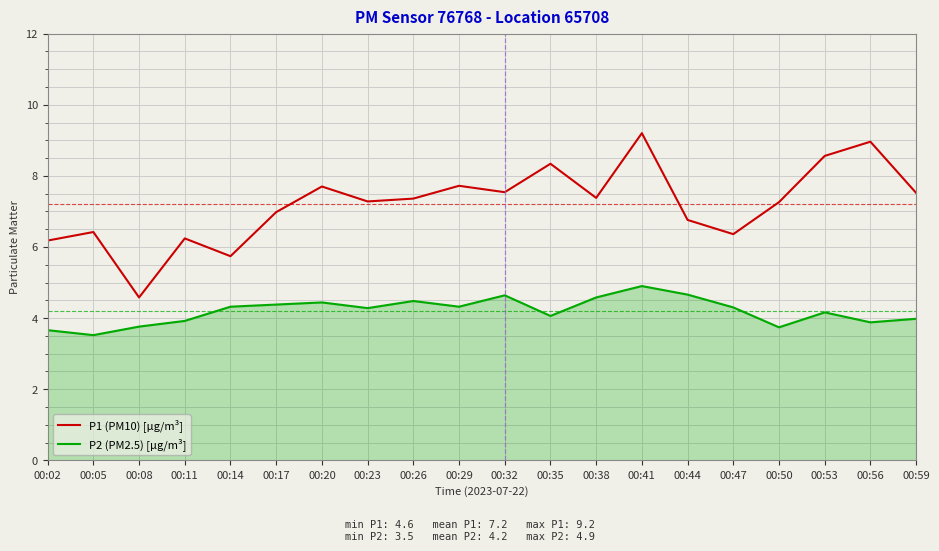

What is the sum of all P2 (PM2.5) [µg/m³] values?

84.0